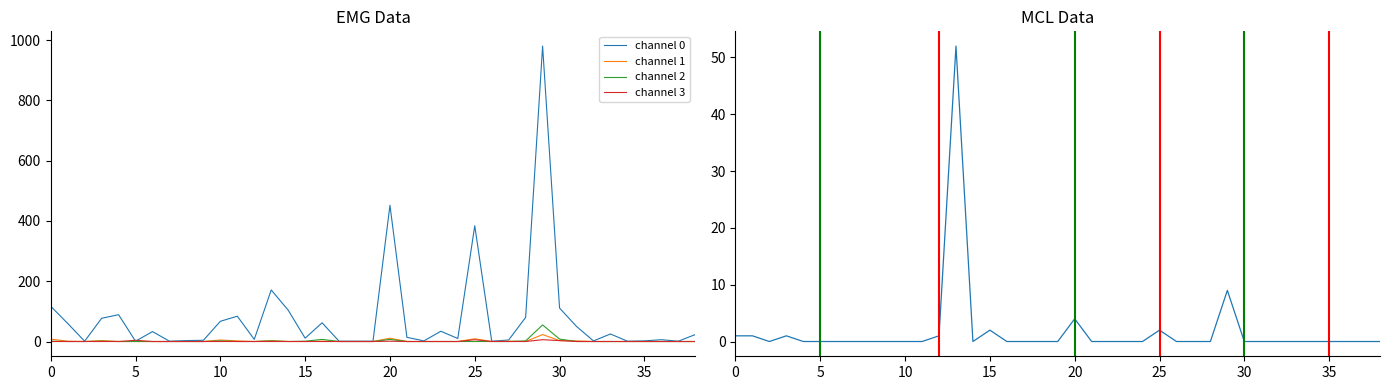

How many lines are shown in the chart?

5